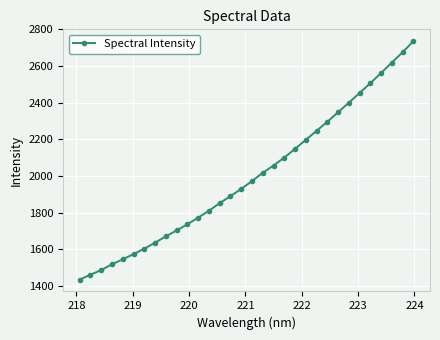

True or false: the data has more than 2 interior local peaks.

False